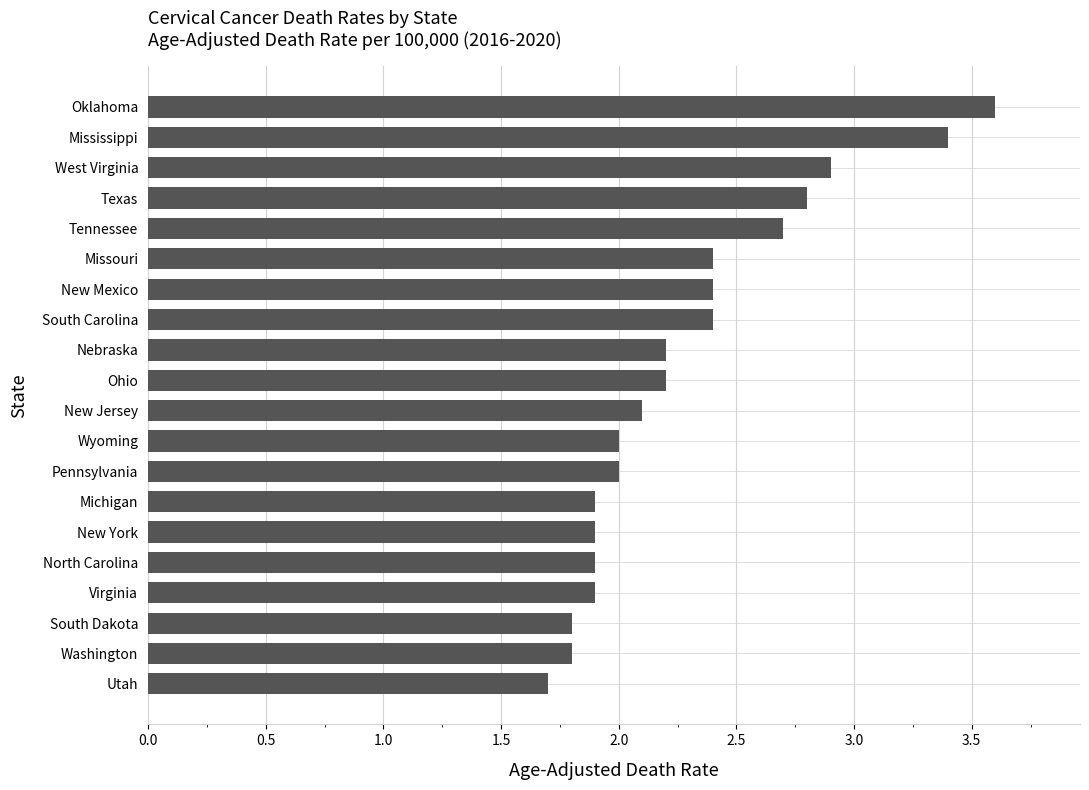

Reading bottom to top, transcribe all the data shown in this chart.

Utah=1.7	Washington=1.8	South Dakota=1.8	Virginia=1.9	North Carolina=1.9	New York=1.9	Michigan=1.9	Pennsylvania=2.0	Wyoming=2.0	New Jersey=2.1	Ohio=2.2	Nebraska=2.2	South Carolina=2.4	New Mexico=2.4	Missouri=2.4	Tennessee=2.7	Texas=2.8	West Virginia=2.9	Mississippi=3.4	Oklahoma=3.6